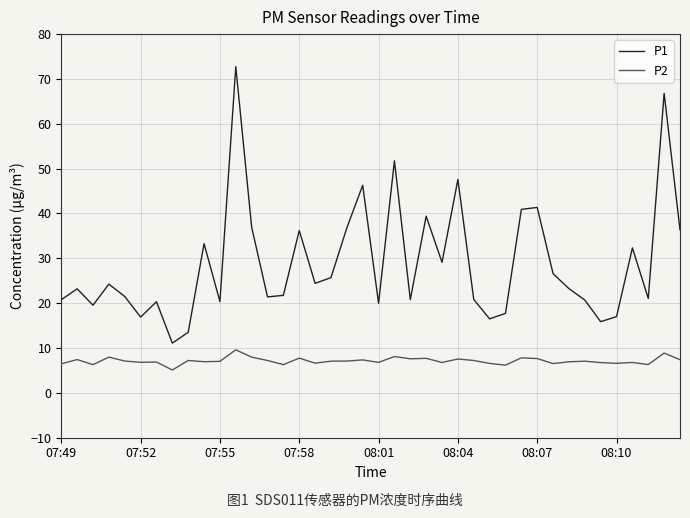

List the series in order of their peak value, lowest first.

P2, P1